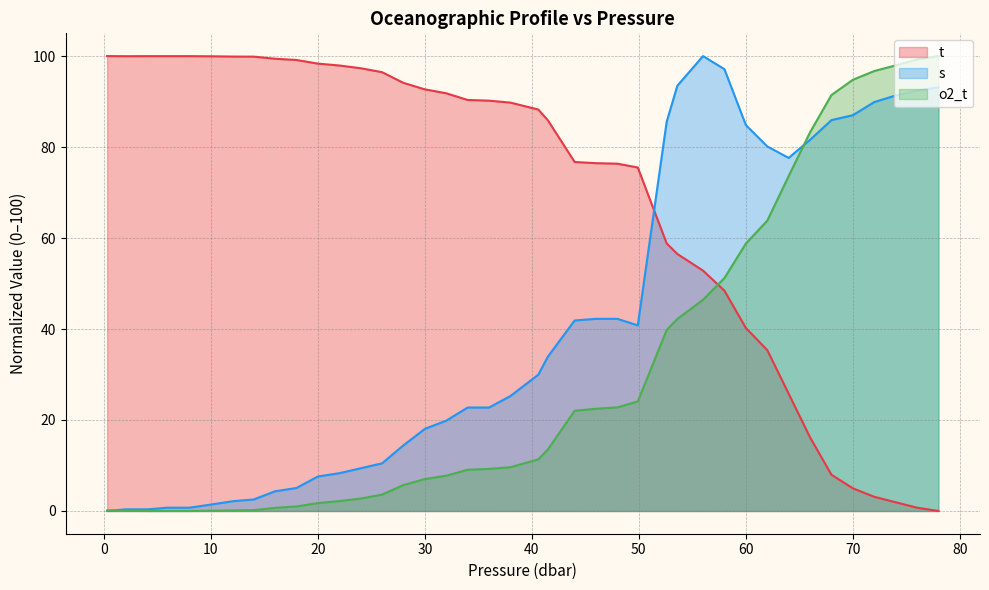

Which series has the largest total across all categories?

t